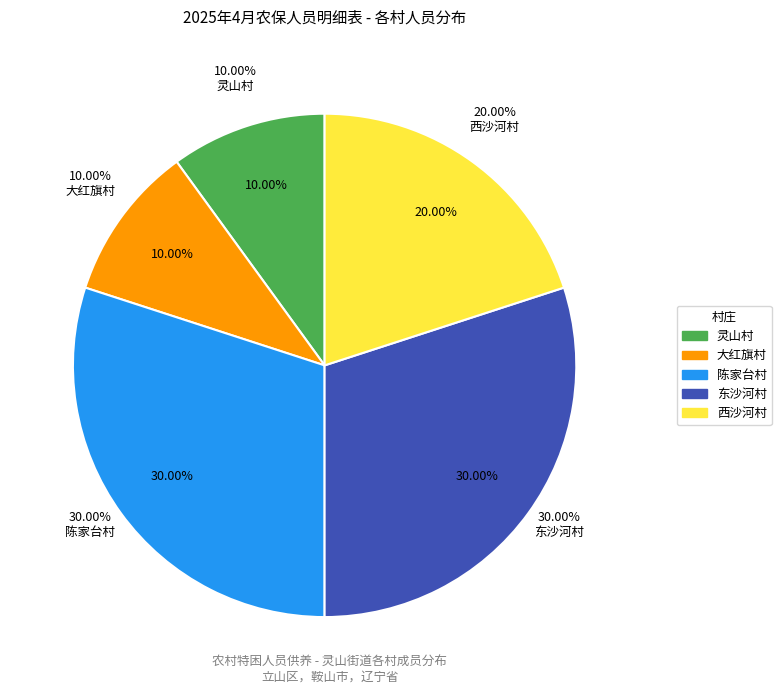

How many segments does this pie chart have?

5